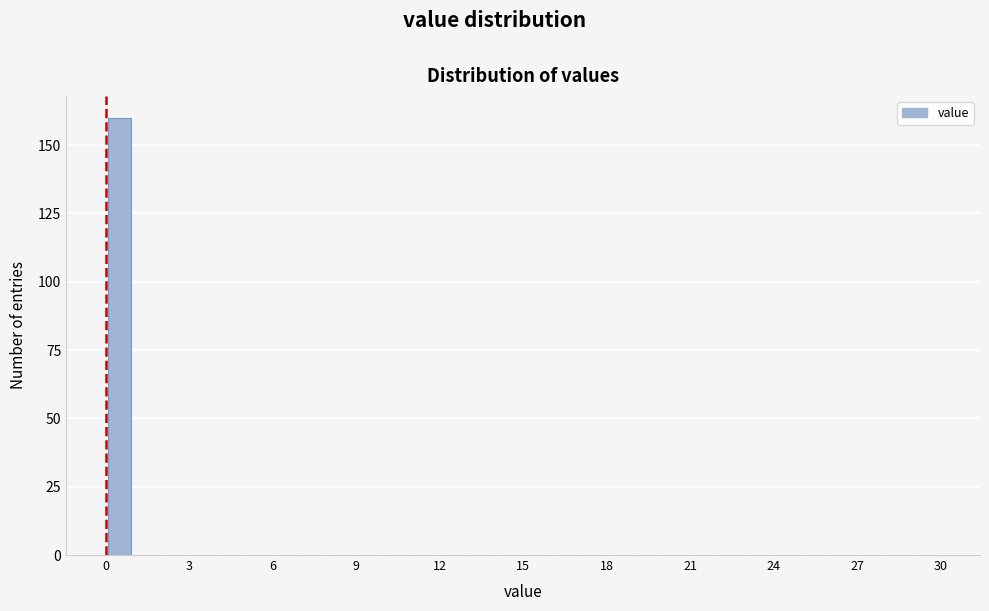

Read against the x-axis, roughly where is the centre of the tallest bar?

0.5